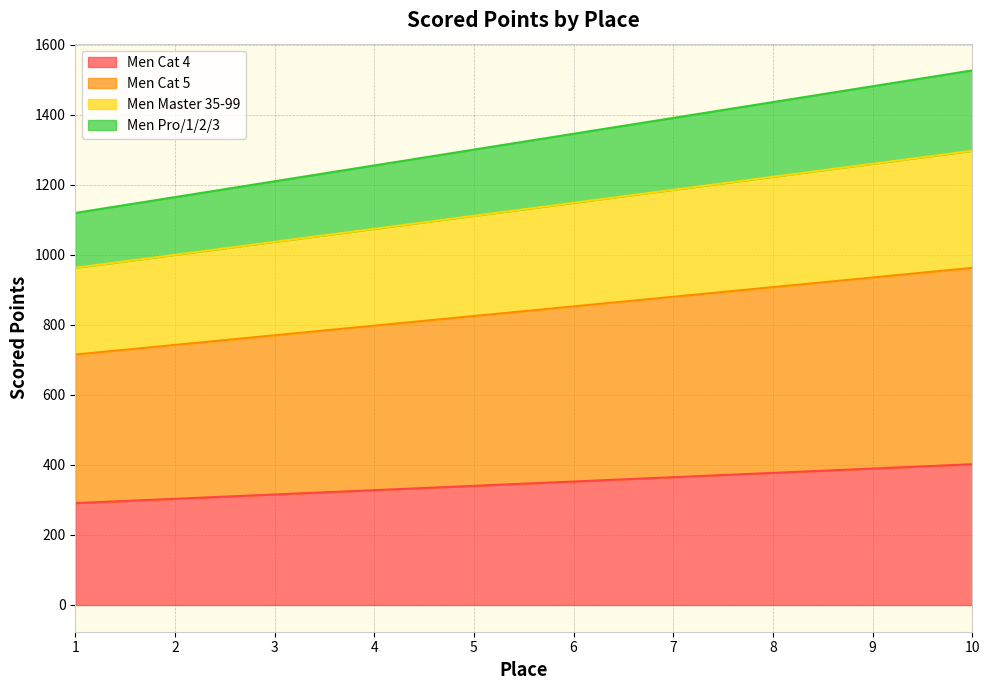

What is the lowest value of the Men Cat 4 series?

290.8